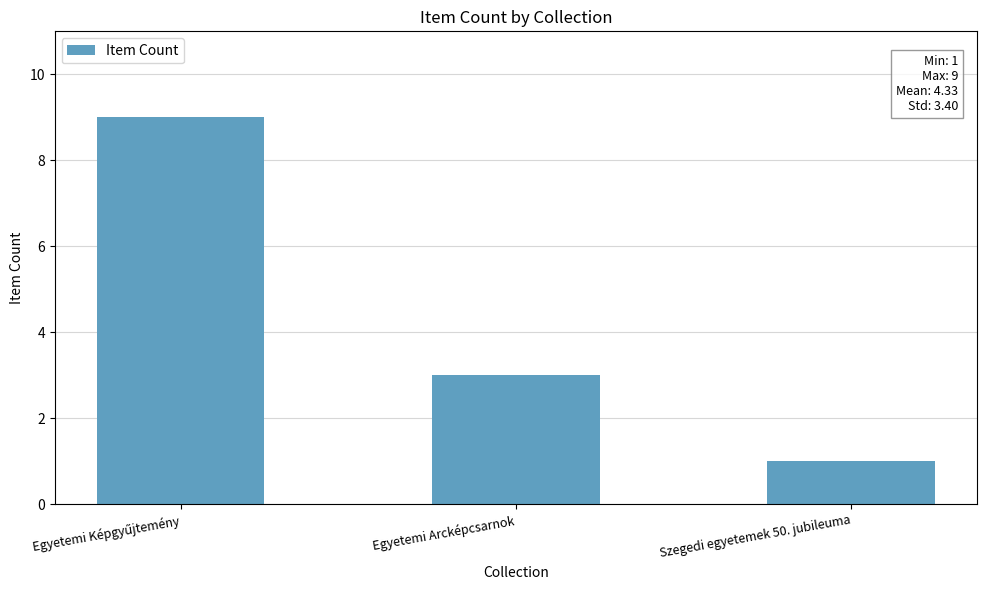

What is the sum of all values?

13